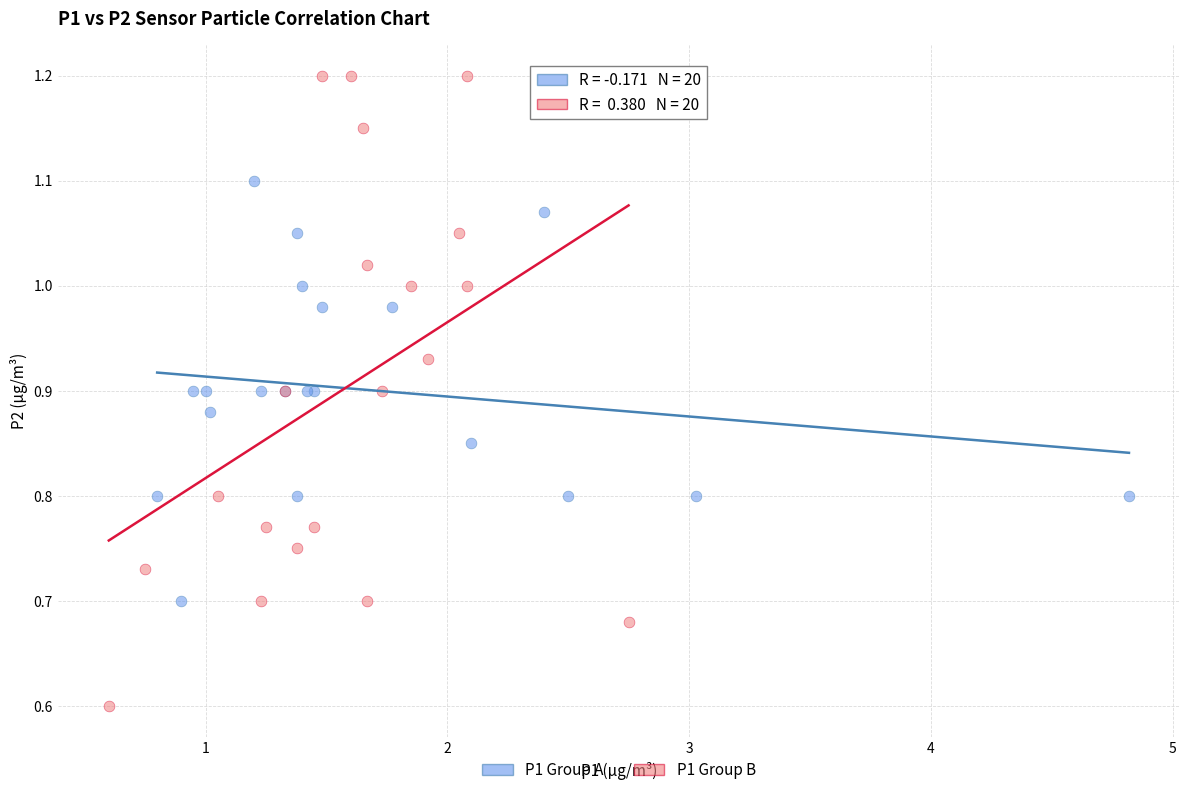

Which series contains the lowest Y value?

P1 Group B